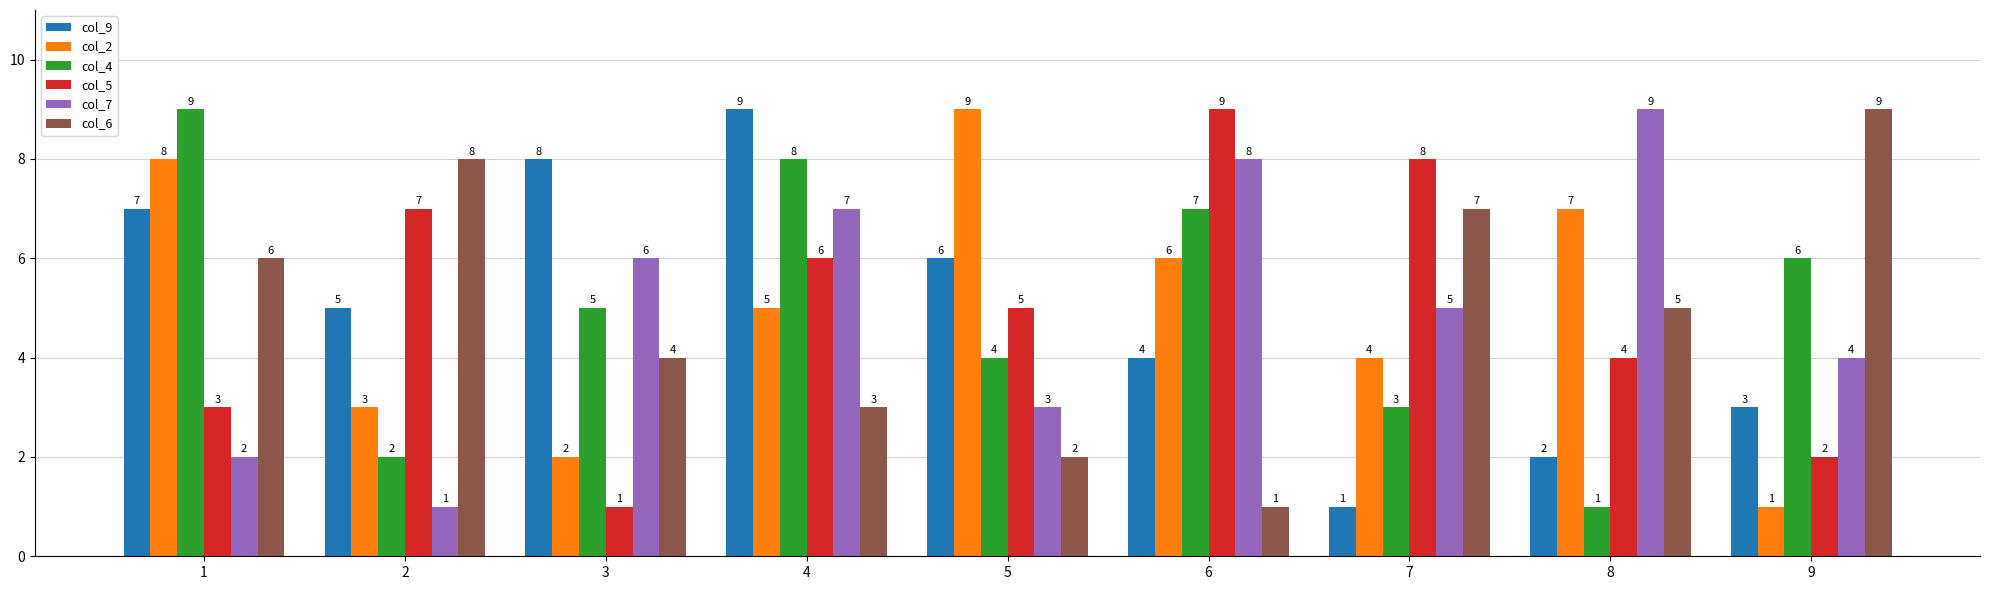

How many data points does each series have?

9